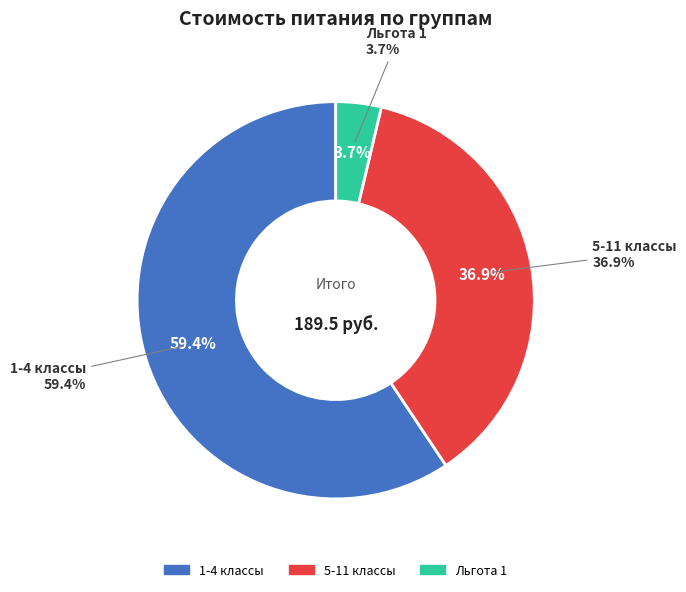

Which slice represents more than half of the pie?

1-4 классы